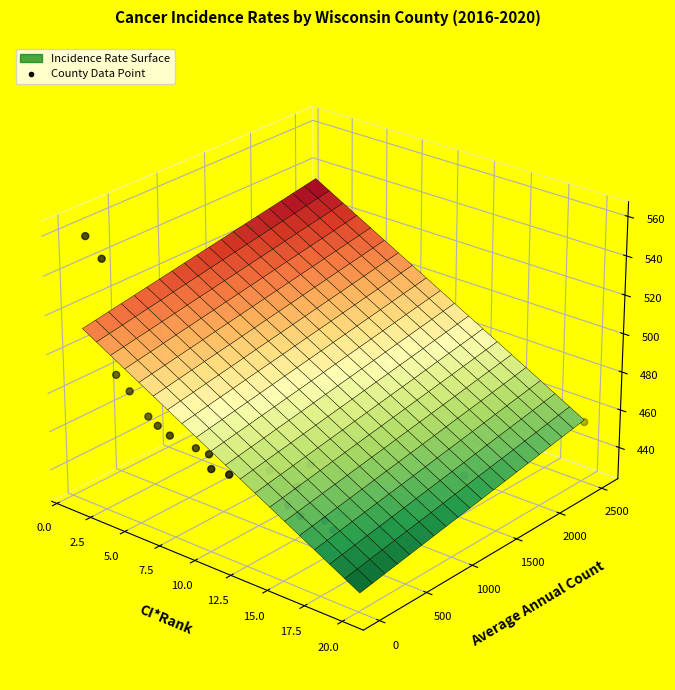

Which category has the lowest value across all series?

17